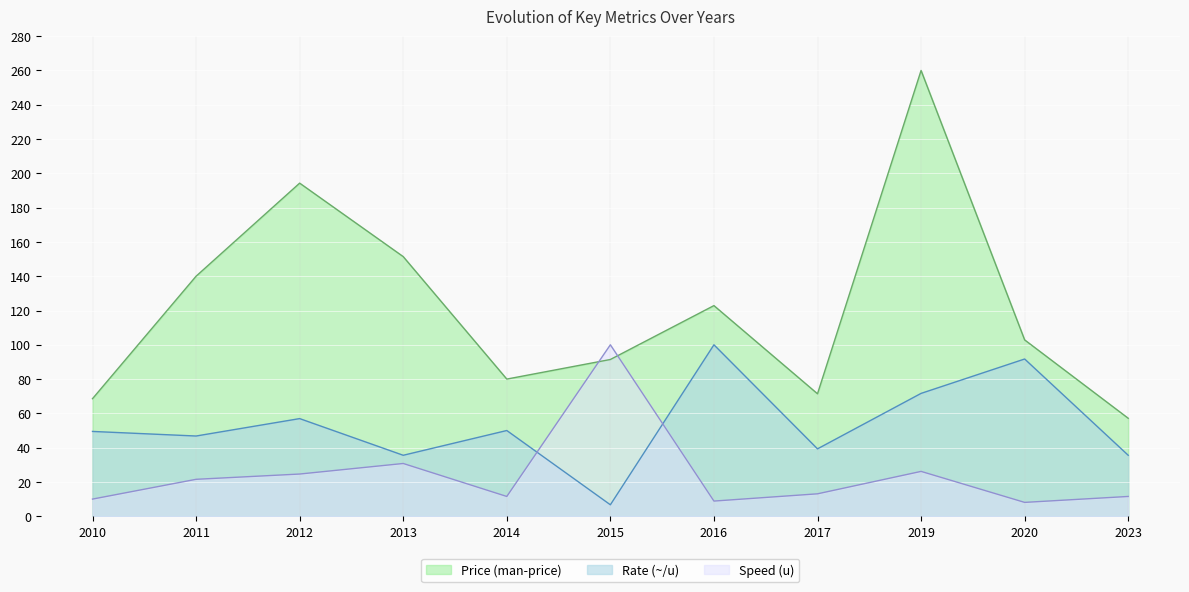

The Rate (~/u) series shows 35.6 at 2023. True or false?

True